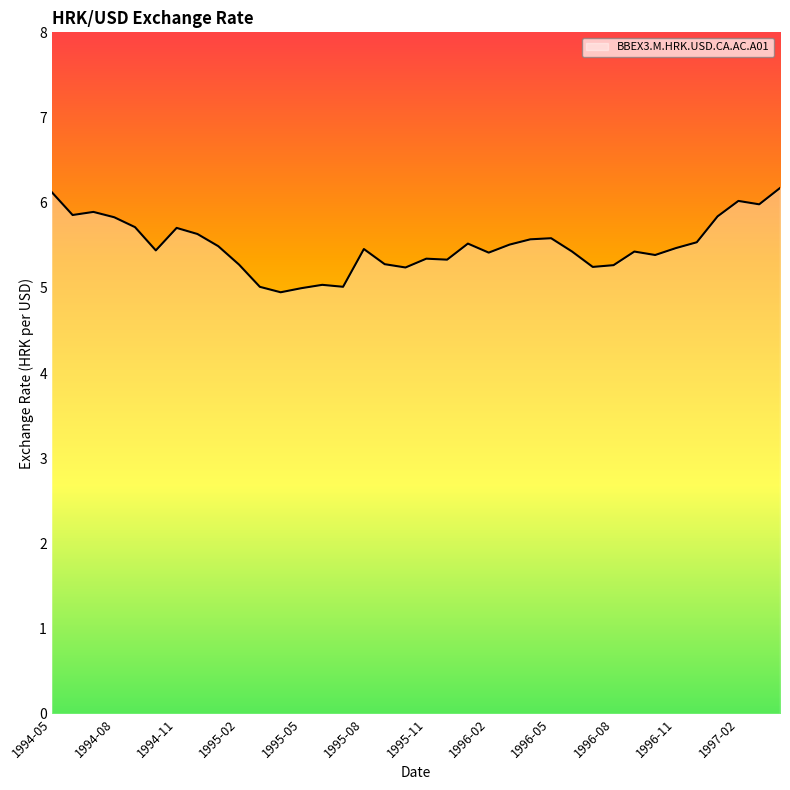

What is the maximum value shown in the chart?

6.2